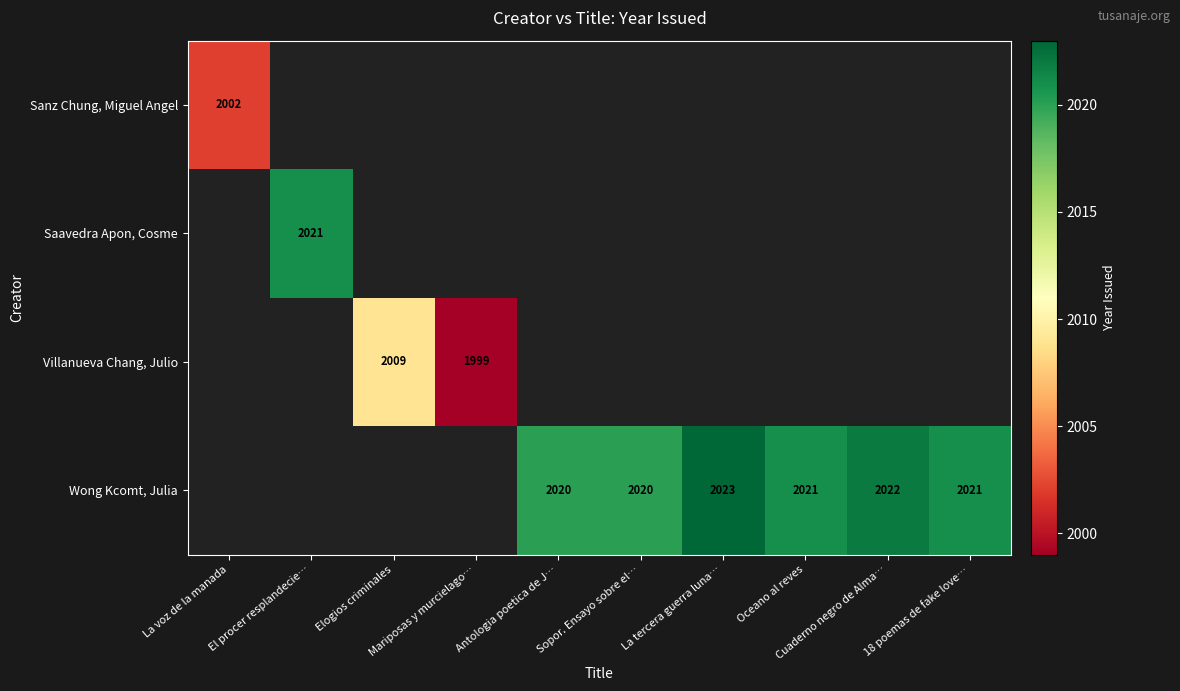

Is the value of Wong Kcomt, Julia at El procer resplandecie… greater than the value of Villanueva Chang, Julio at La voz de la manada?

No